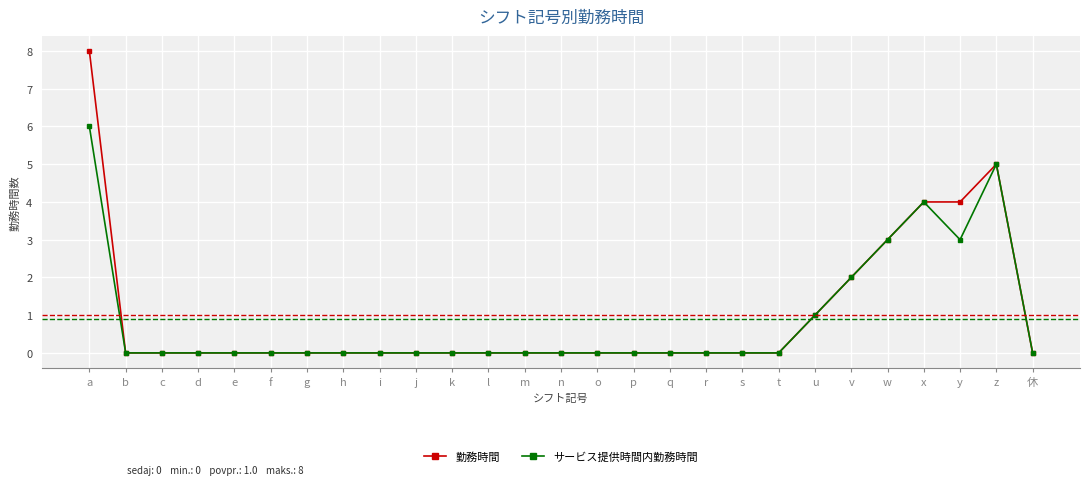

List the series in order of their peak value, highest first.

勤務時間, サービス提供時間内勤務時間